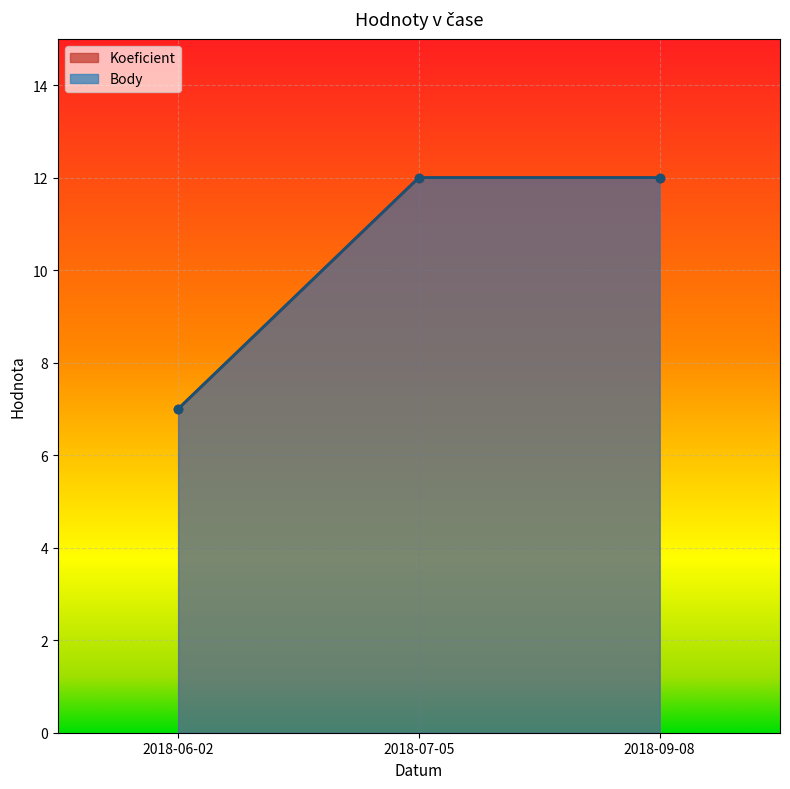

What is the total value across all series at 2018-06-02?

14